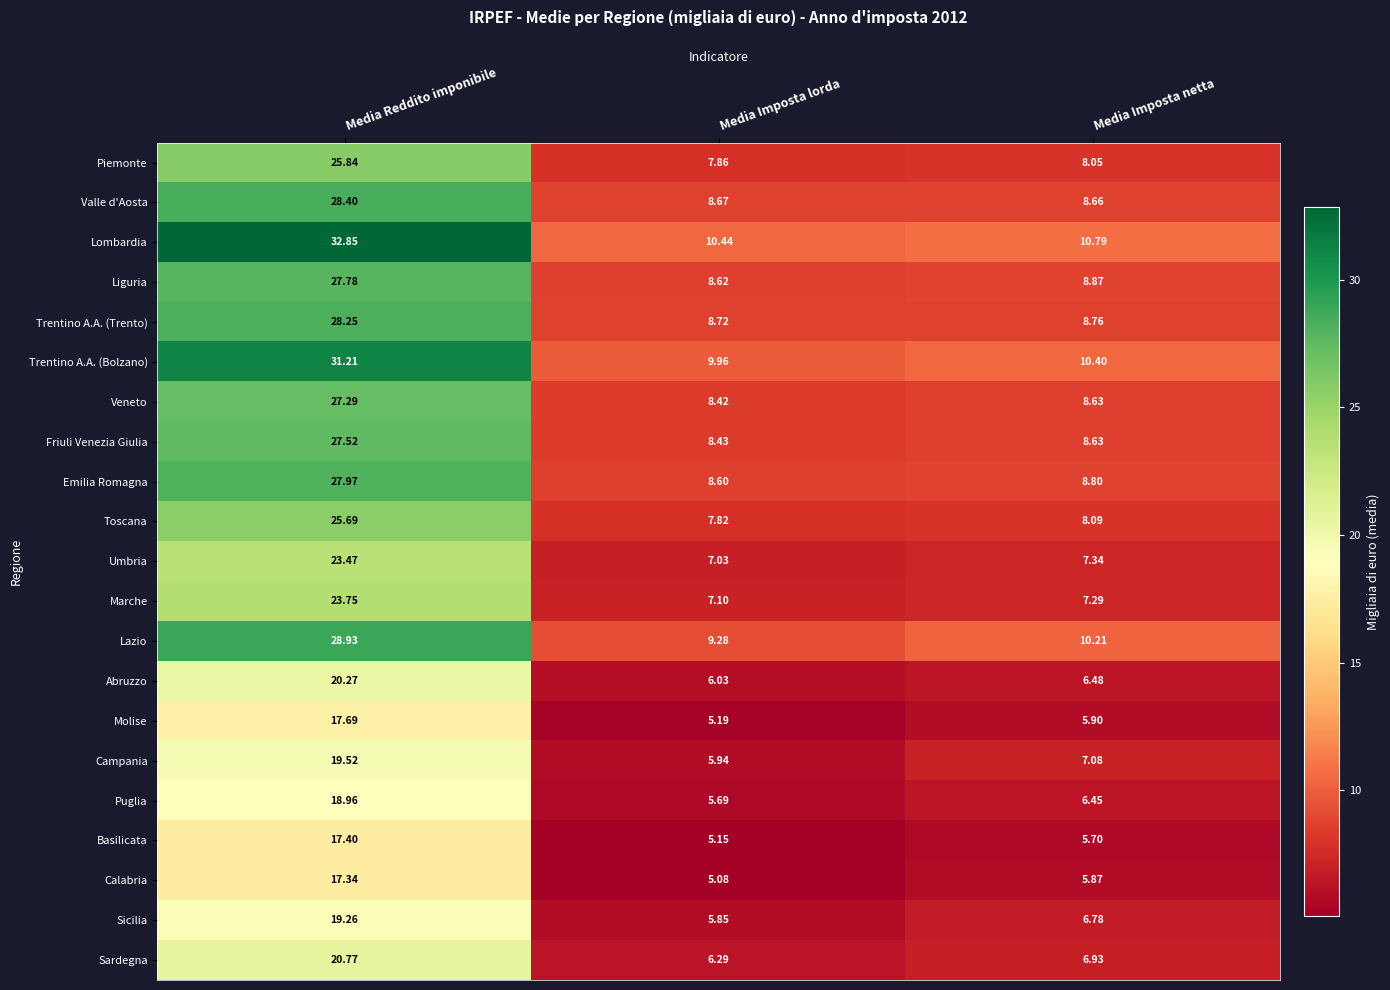

Rank the series by their maximum value, from highest to lowest.

Lombardia, Trentino A.A. (Bolzano), Lazio, Valle d'Aosta, Trentino A.A. (Trento), Emilia Romagna, Liguria, Friuli Venezia Giulia, Veneto, Piemonte, Toscana, Marche, Umbria, Sardegna, Abruzzo, Campania, Sicilia, Puglia, Molise, Basilicata, Calabria